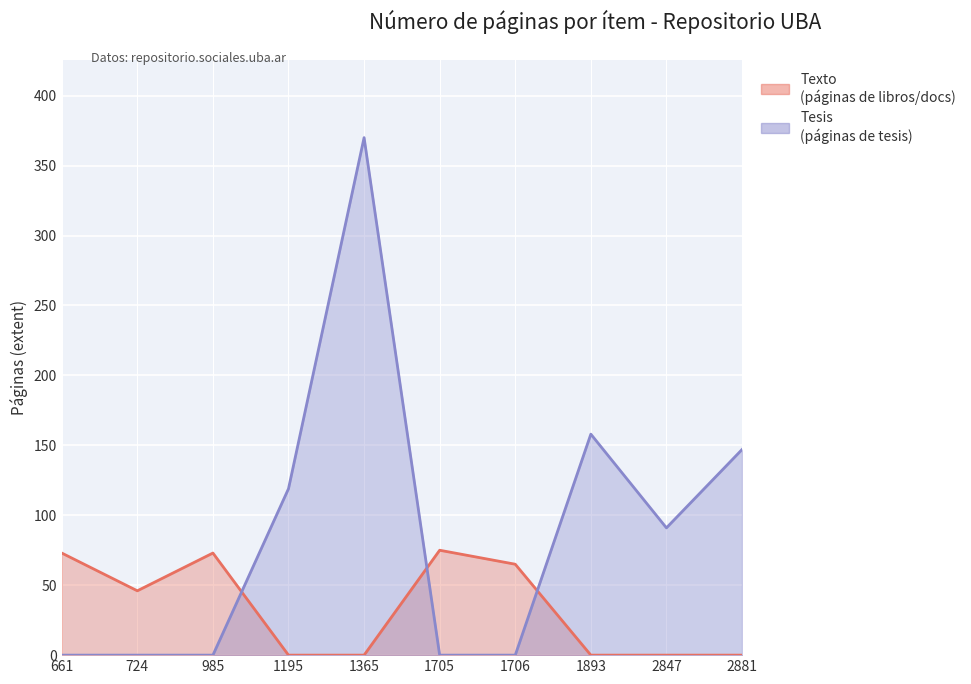

True or false: Texto has a value of 73 at 985.

True